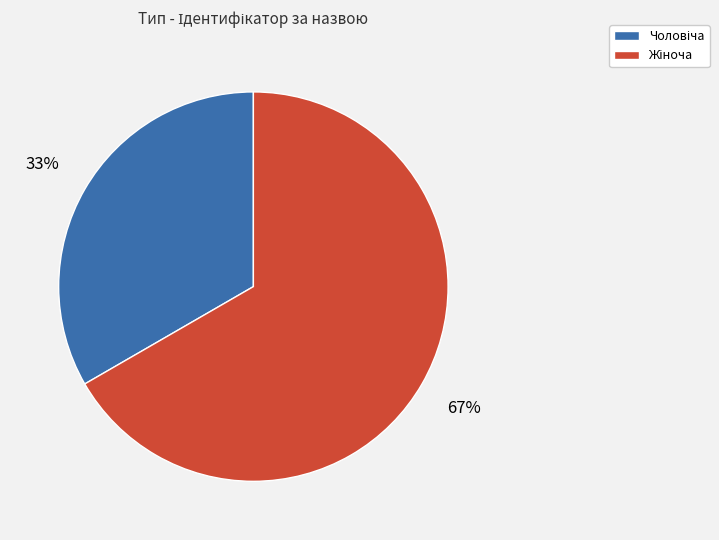

Is there any slice that represents more than half of the pie?

Yes